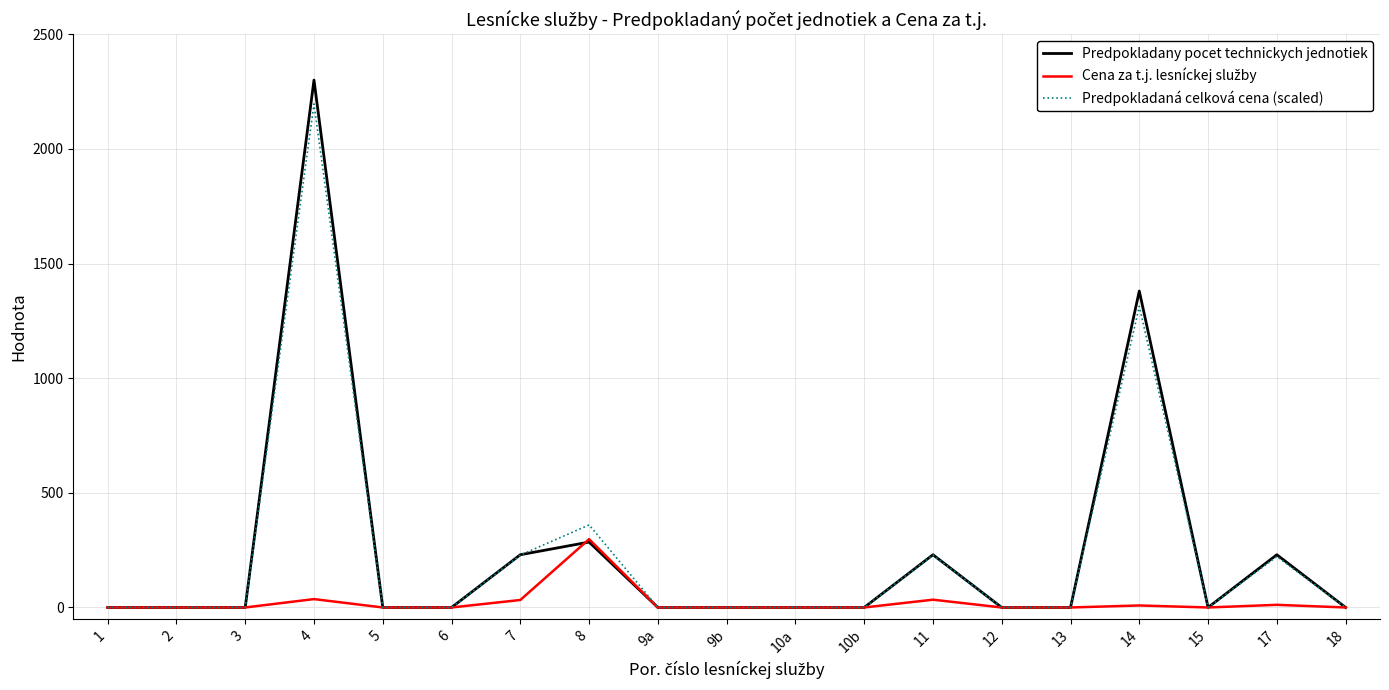

At which category is the sum across all series the highest?

4